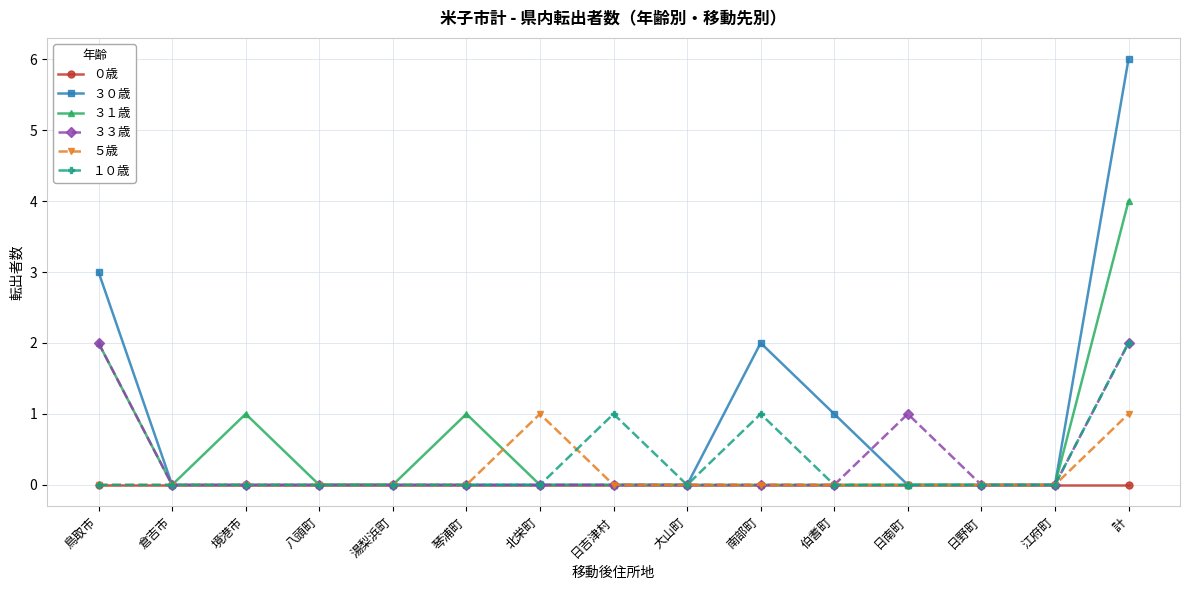

Reading left to right, extract all data points from this chart.

０歳: 鳥取市=0	倉吉市=0	境港市=0	八頭町=0	湯梨浜町=0	琴浦町=0	北栄町=0	日吉津村=0	大山町=0	南部町=0	伯耆町=0	日南町=0	日野町=0	江府町=0	計=0
３０歳: 鳥取市=3	倉吉市=0	境港市=0	八頭町=0	湯梨浜町=0	琴浦町=0	北栄町=0	日吉津村=0	大山町=0	南部町=2	伯耆町=1	日南町=0	日野町=0	江府町=0	計=6
３１歳: 鳥取市=2	倉吉市=0	境港市=1	八頭町=0	湯梨浜町=0	琴浦町=1	北栄町=0	日吉津村=0	大山町=0	南部町=0	伯耆町=0	日南町=0	日野町=0	江府町=0	計=4
３３歳: 鳥取市=2	倉吉市=0	境港市=0	八頭町=0	湯梨浜町=0	琴浦町=0	北栄町=0	日吉津村=0	大山町=0	南部町=0	伯耆町=0	日南町=1	日野町=0	江府町=0	計=2
５歳: 鳥取市=0	倉吉市=0	境港市=0	八頭町=0	湯梨浜町=0	琴浦町=0	北栄町=1	日吉津村=0	大山町=0	南部町=0	伯耆町=0	日南町=0	日野町=0	江府町=0	計=1
１０歳: 鳥取市=0	倉吉市=0	境港市=0	八頭町=0	湯梨浜町=0	琴浦町=0	北栄町=0	日吉津村=1	大山町=0	南部町=1	伯耆町=0	日南町=0	日野町=0	江府町=0	計=2